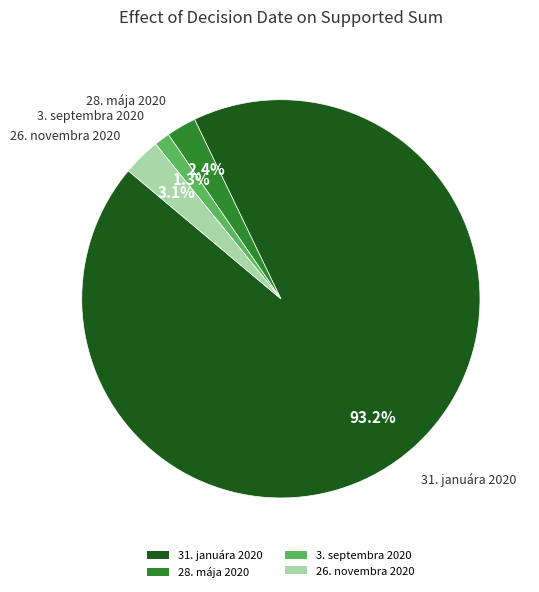

What percentage do 26. novembra 2020 and 31. januára 2020 together represent?

96.3%